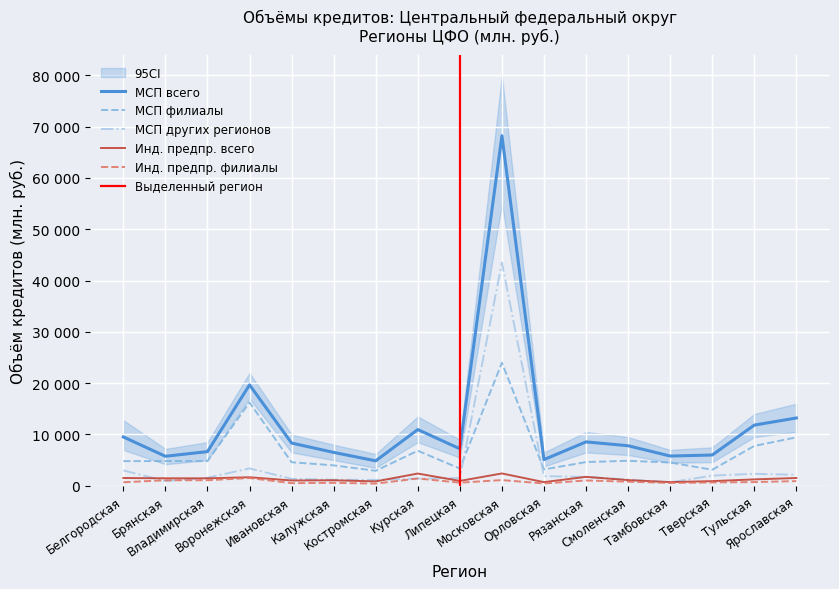

How many intersections are there between Инд. предпр. филиалы and Всего?

4